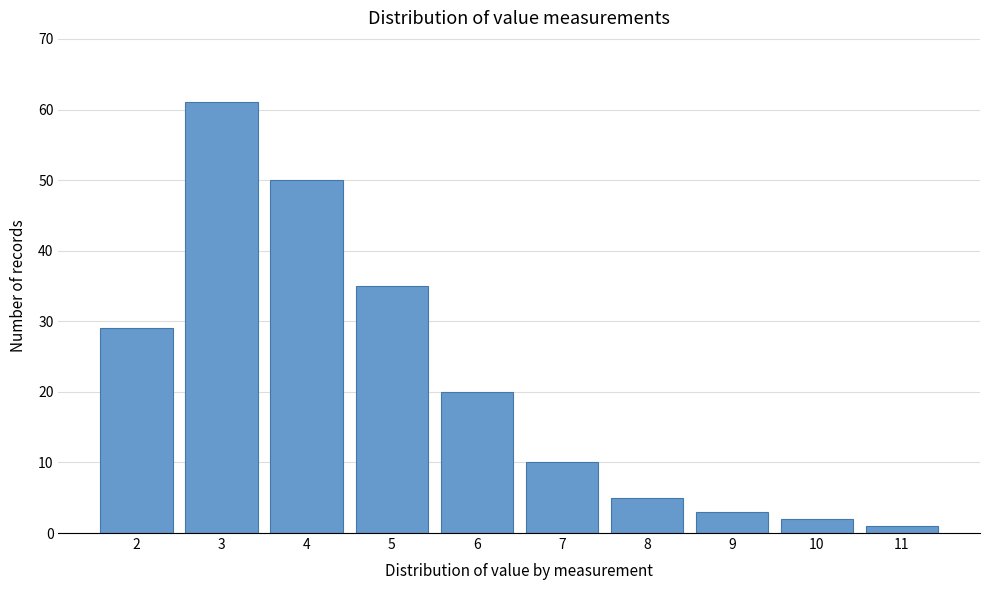

Reading left to right, list every bar in this chart as the range it spans on the x-axis followed by its height. The values are not printed on the chart, so give them approximately, as read against the axis.

1.5 to 2.5: 29
2.5 to 3.5: 61
3.5 to 4.5: 50
4.5 to 5.5: 35
5.5 to 6.5: 20
6.5 to 7.5: 10
7.5 to 8.5: 5
8.5 to 9.5: 3
9.5 to 10.5: 2
10.5 to 11.5: 1